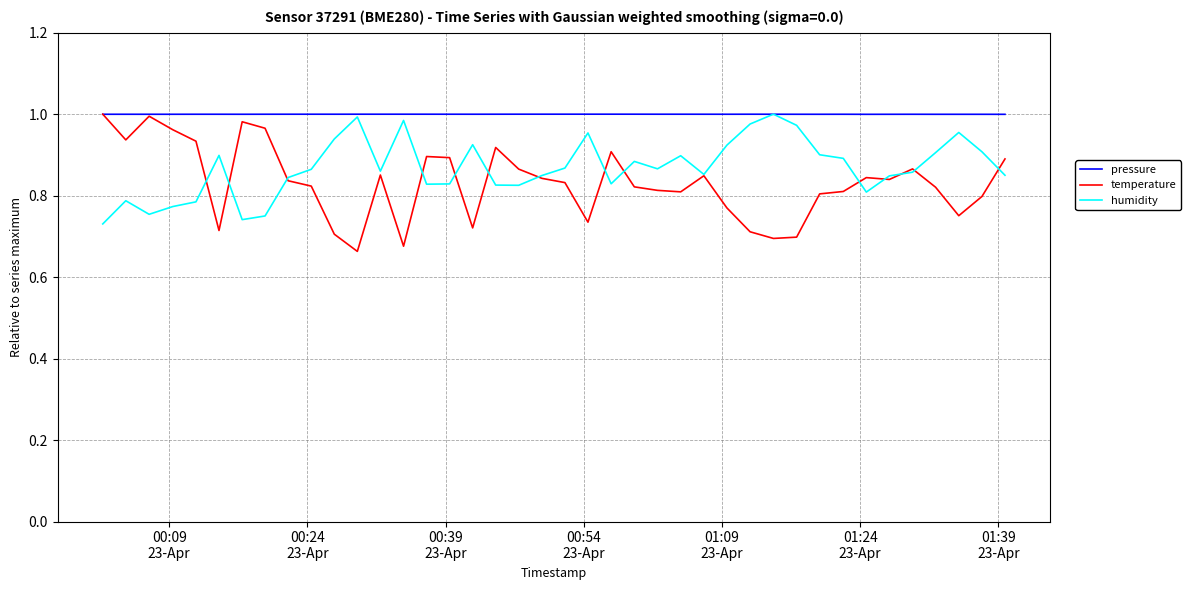

List the series in order of their overall mean, highest first.

pressure, humidity, temperature